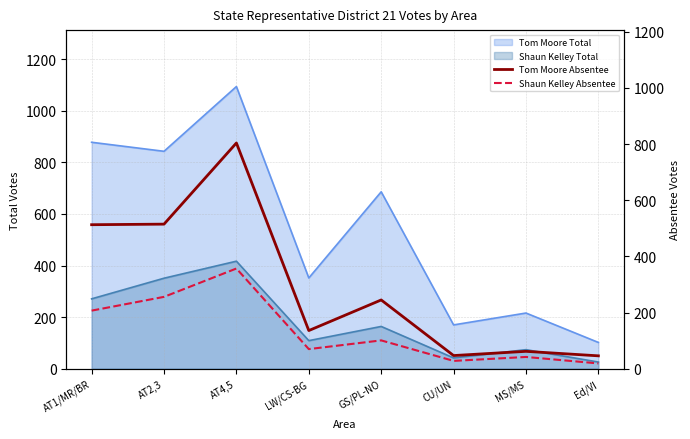

What is the sum of all Tom Moore Absentee values?

2368